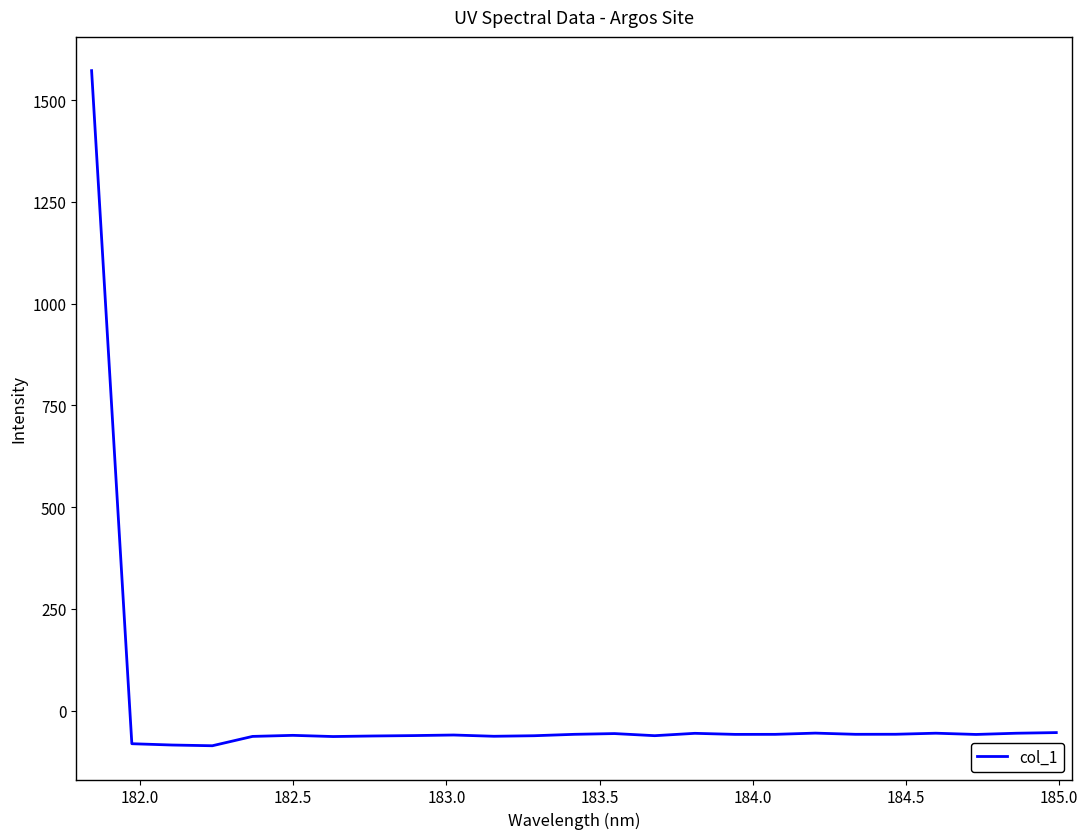

What is the difference between the maximum and minimum values?

1658.7